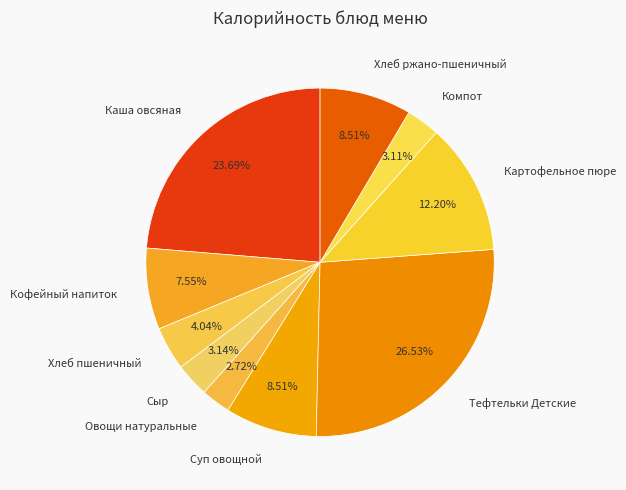

Is there any slice that represents more than half of the pie?

No